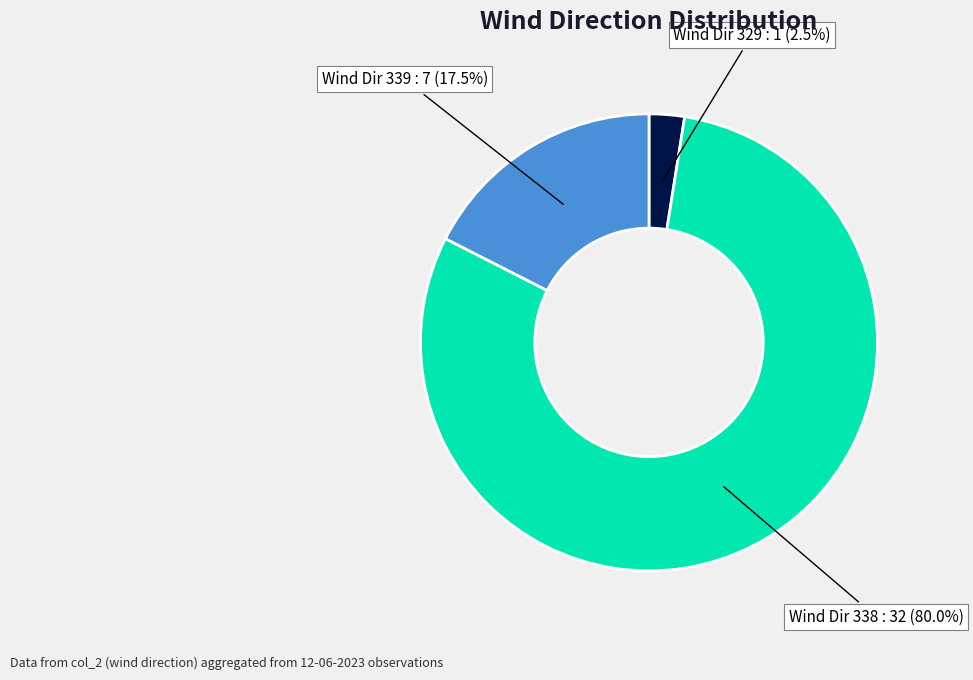

Does Wind Dir 338 account for over 50% of the chart?

Yes